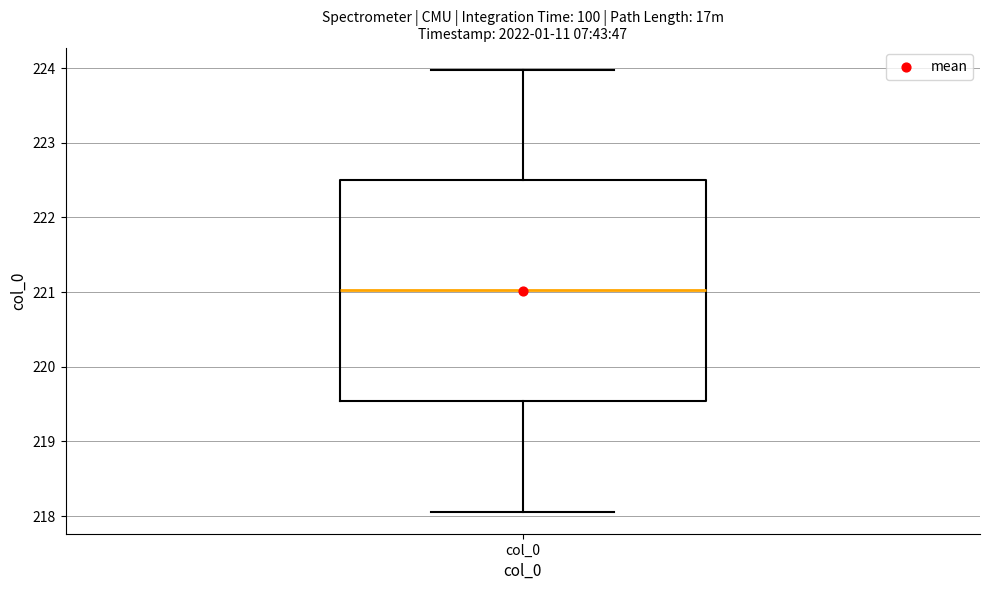

Transcribe this box plot: give where the median line is, the range the box spans, and where the two whiskers end, as read against the y-axis. The values are not printed on the chart, so give them approximately, as read against the axis.

median 221.0, box 219.5 to 222.5, whiskers 218.1 to 224.0